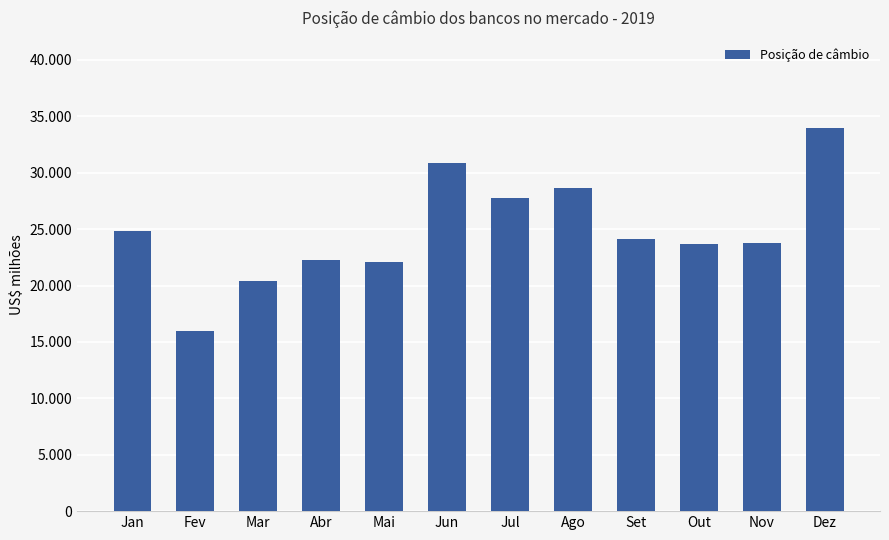

Does the chart contain any negative values?

No